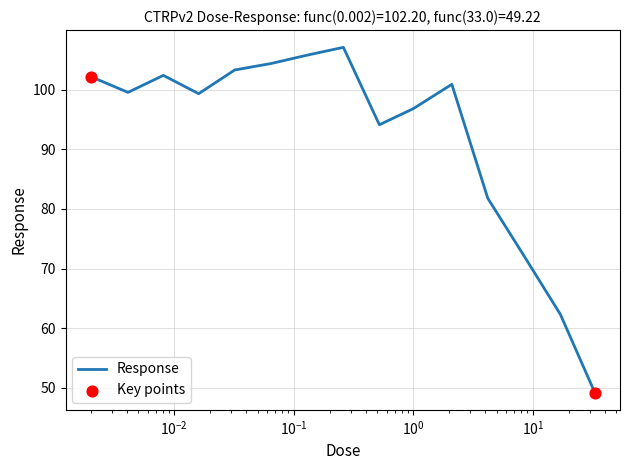

What is the maximum value shown in the chart?

107.1